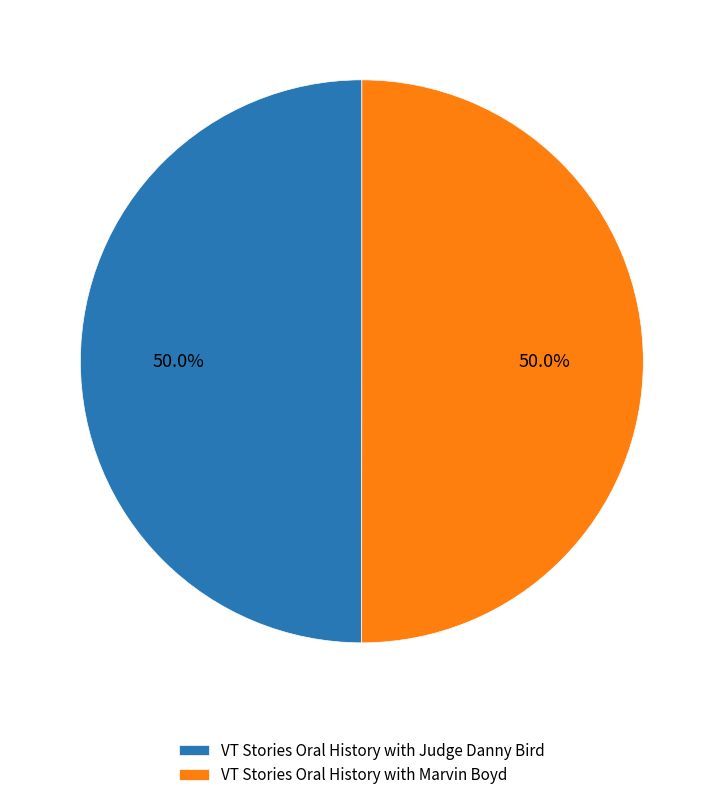

Approximately how many times larger is the value at VT Stories Oral History with Marvin Boyd compared to VT Stories Oral History with Judge Danny Bird?

1.0